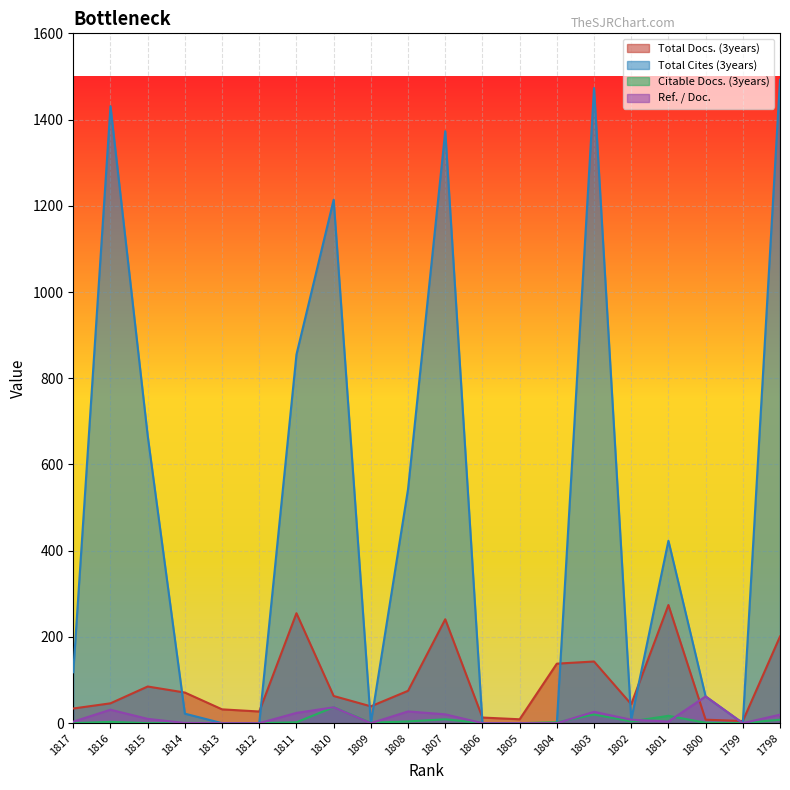

How many interior local valleys does the Ref. / Doc. series have?

3